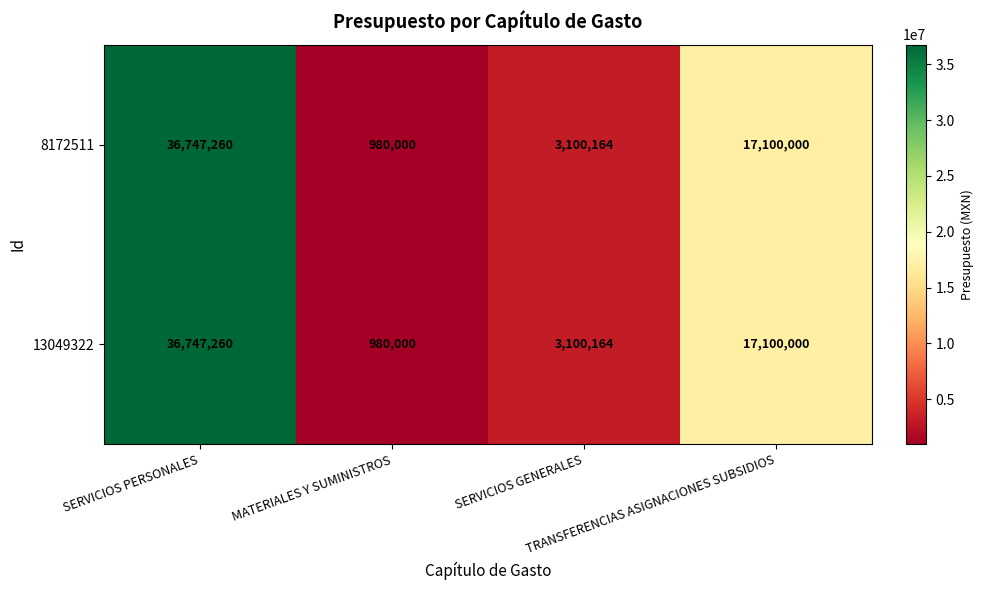

What is the difference between the second highest and second lowest values in the 8172511 series?

13999836